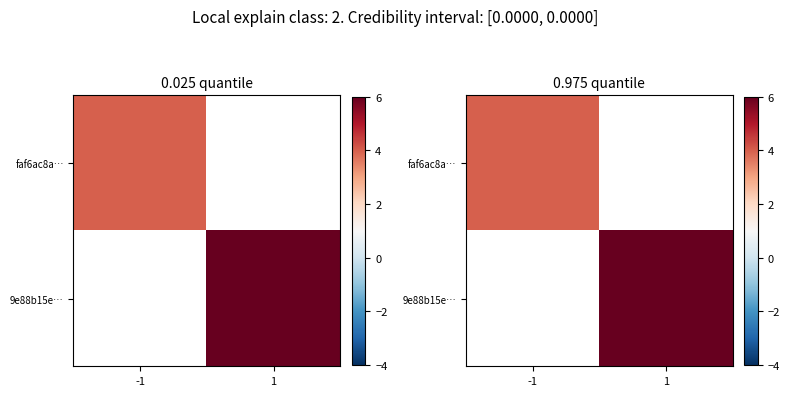

Rank the series at -1 from highest to lowest value.

faf6ac8a…, 9e88b15e…